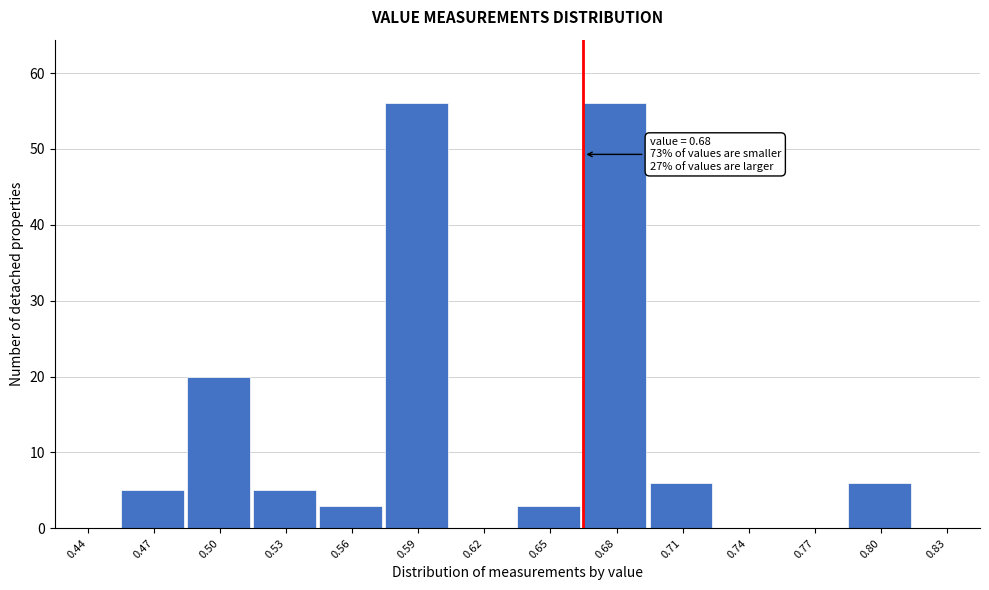

Reading left to right, transcribe all the data shown in this chart.

0.44=0	0.47=5	0.50=20	0.53=5	0.56=3	0.59=56	0.62=0	0.65=3	0.68=56	0.71=6	0.74=0	0.77=0	0.80=6	0.83=0